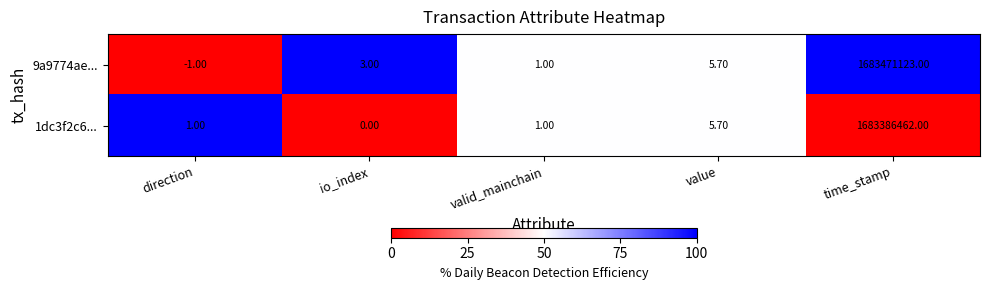

Which label corresponds to the smallest value in the chart?

direction